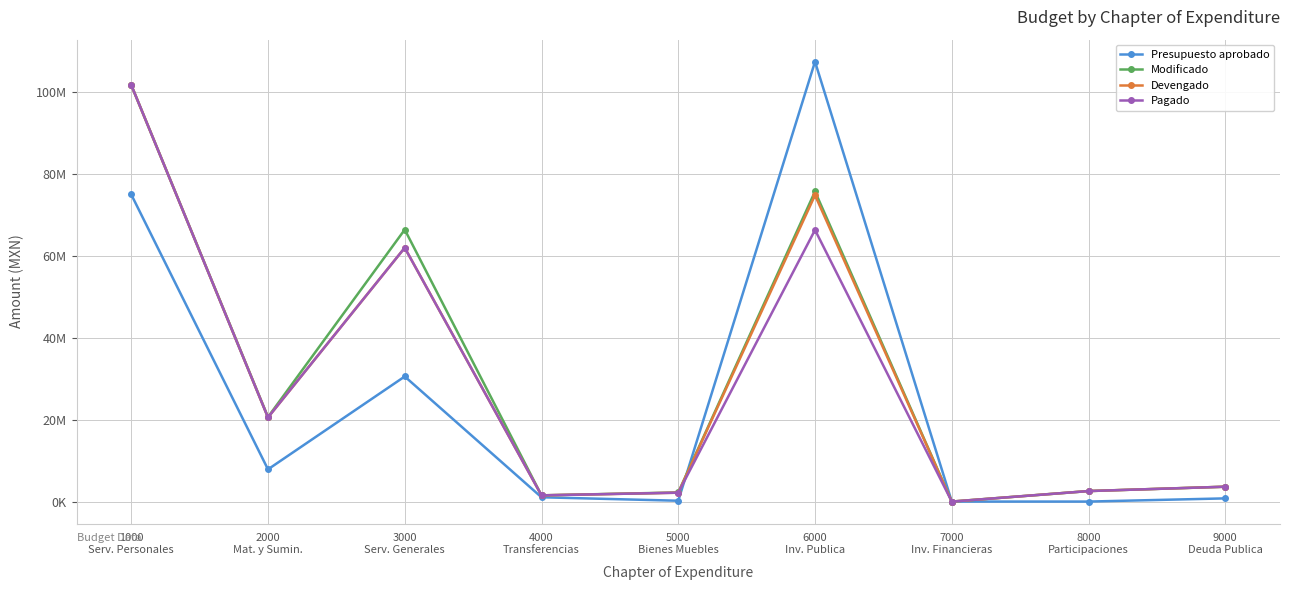

Is this an area chart (filled region under the line)?

No